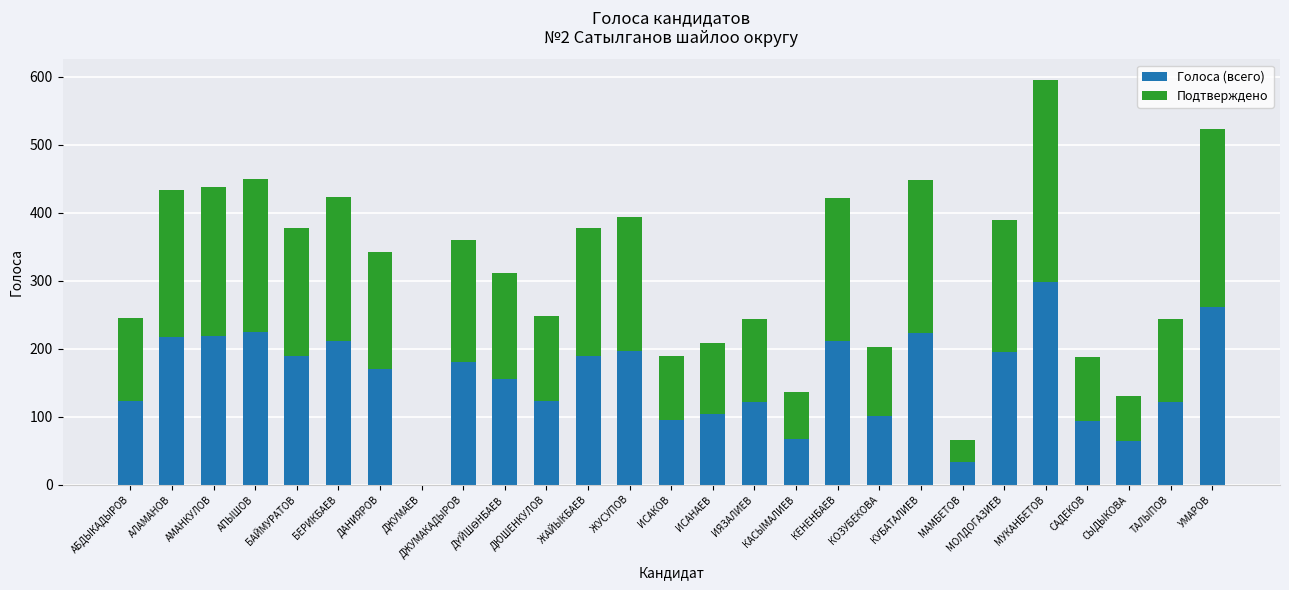

What is the sum of all Голоса (всего) values?

4196